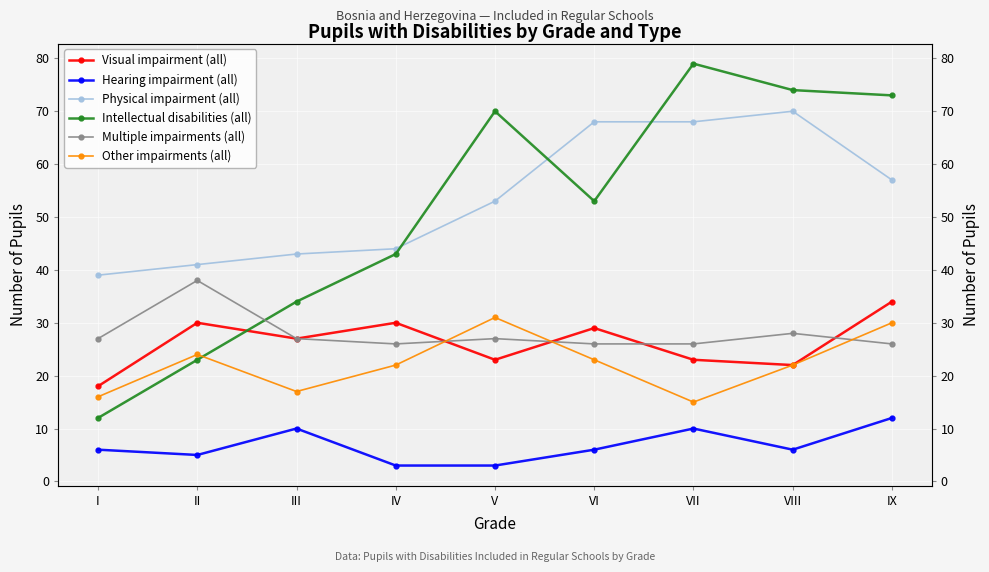

What are all the series names shown in the legend?

Visual impairment (all), Hearing impairment (all), Physical impairment (all), Intellectual disabilities (all), Multiple impairments (all), Other impairments (all)